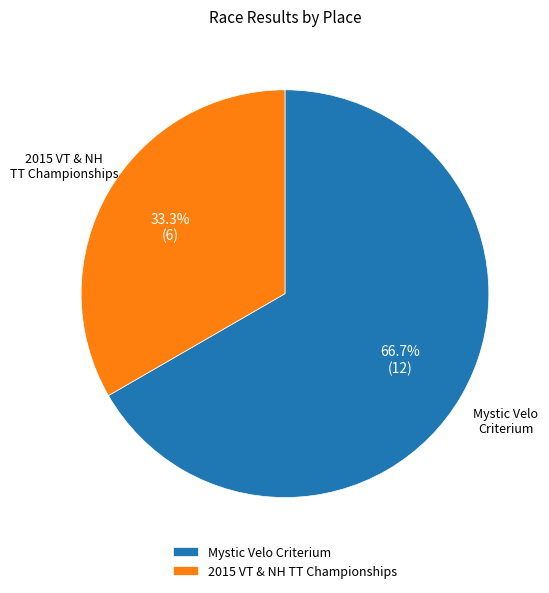

Does any single category account for the majority?

Yes